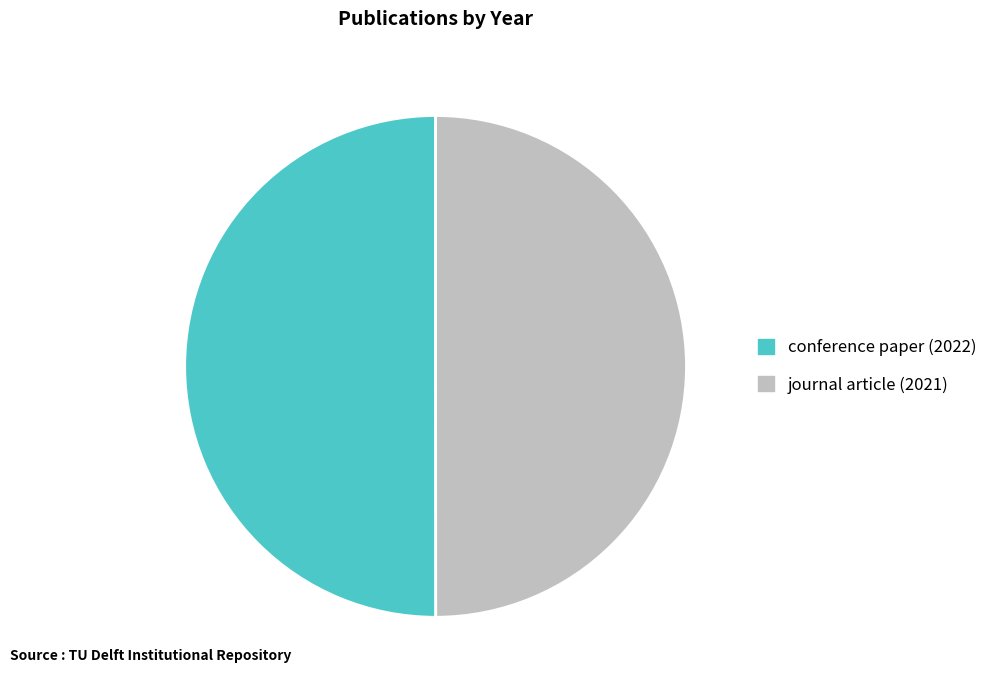

What is the ratio of the value at journal article (2021) to the value at conference paper (2022)?

1.0